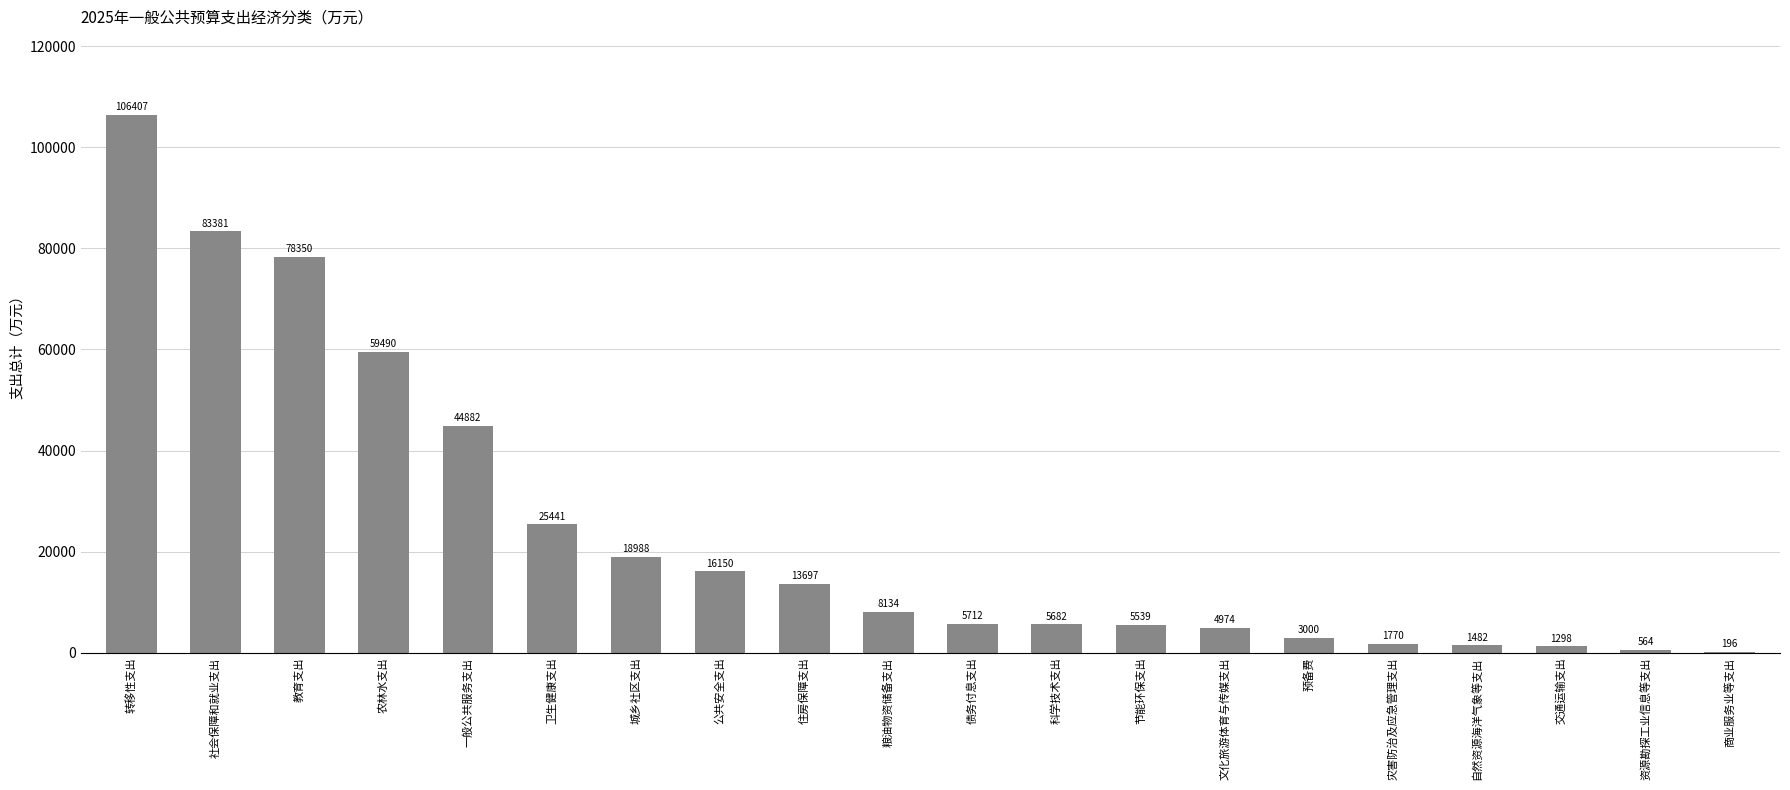

Between 转移性支出 and 自然资源海洋气象等支出, which is larger?

转移性支出